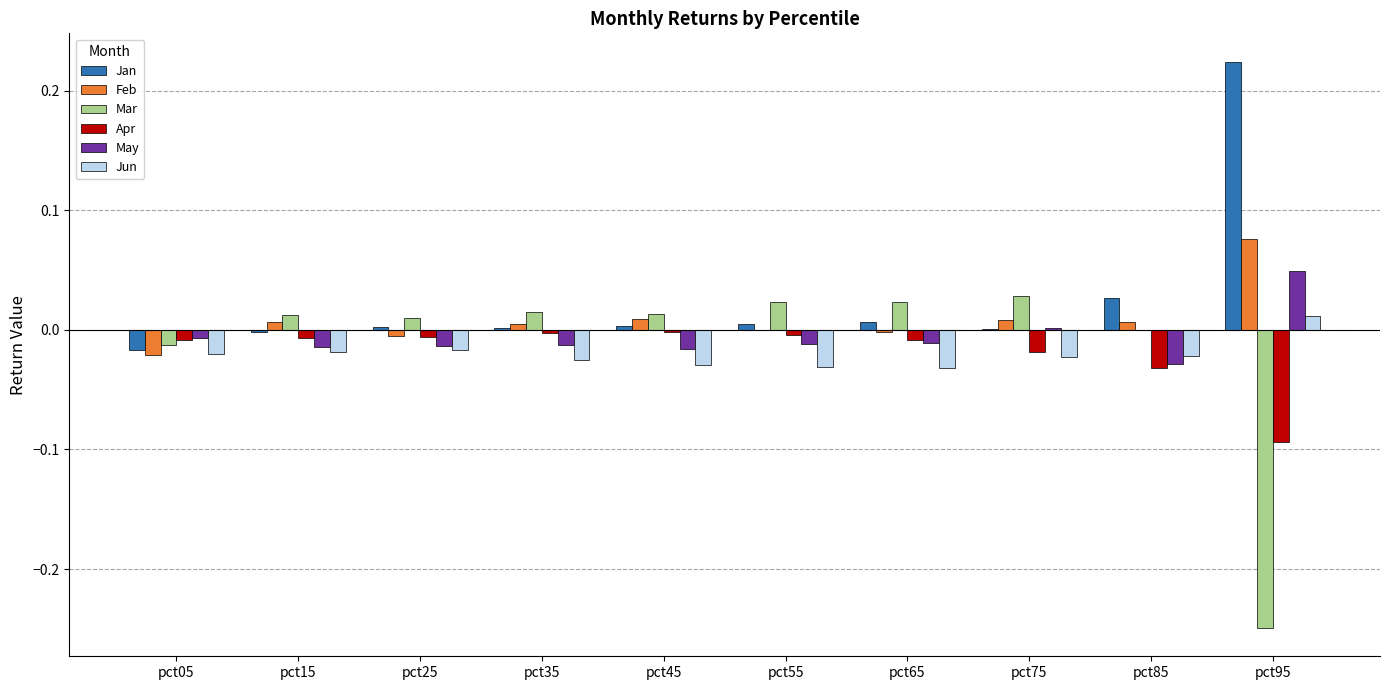

What are all the series names shown in the legend?

Jan, Feb, Mar, Apr, May, Jun